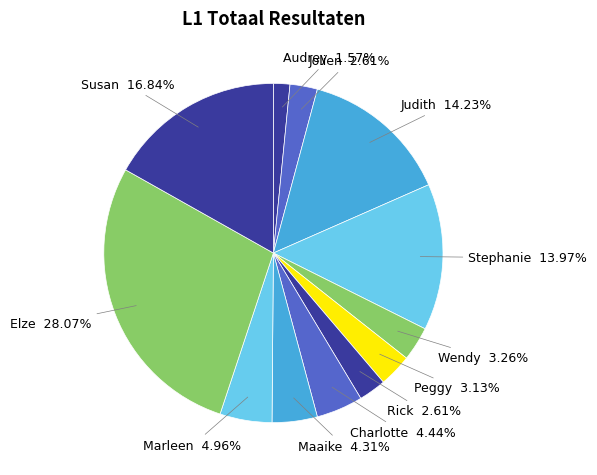

How many slices are in this pie chart?

12